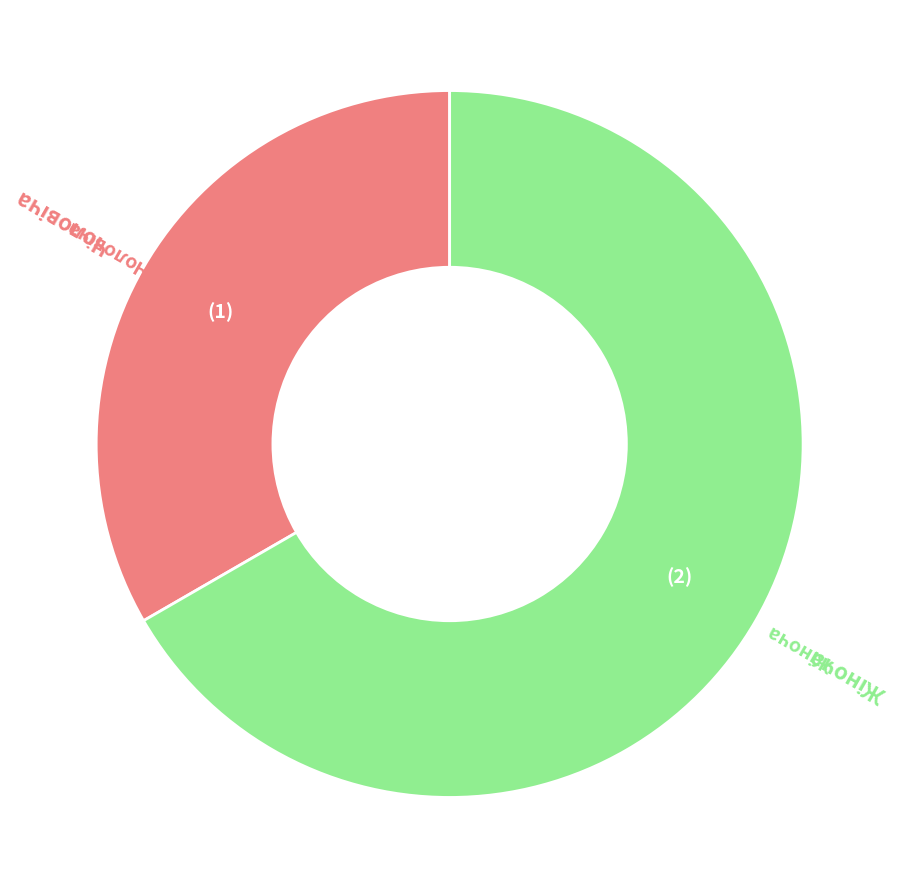

Does any single category account for the majority?

Yes